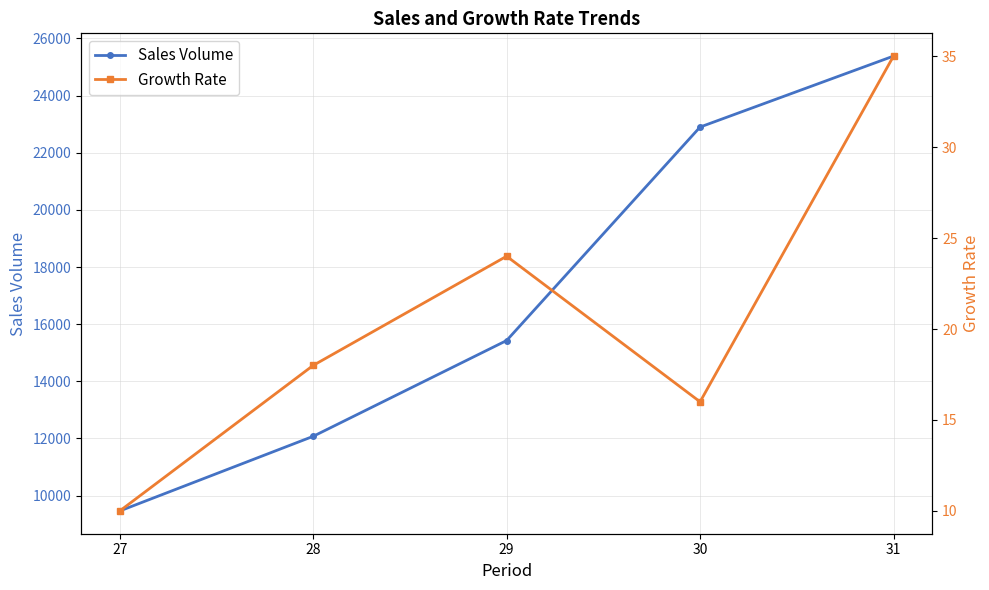

What is the value of the Sales Volume point at the 2nd from the left?

12074